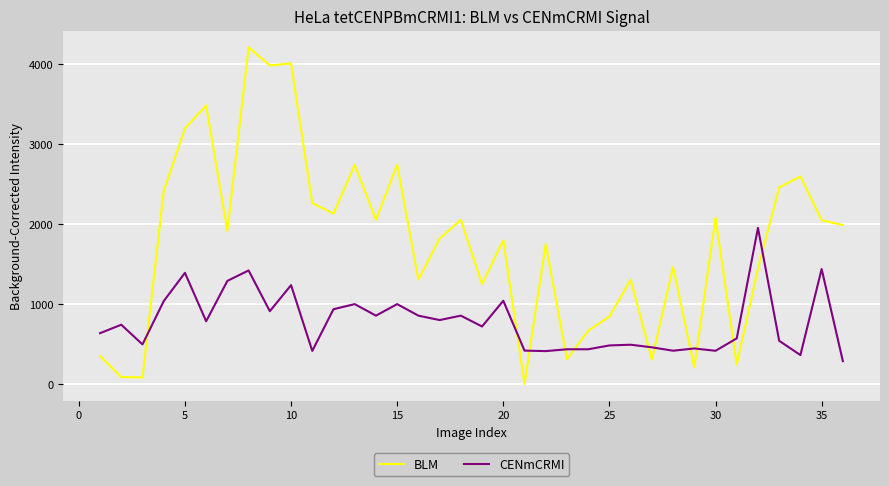

Count the number of data series in this chart.

2